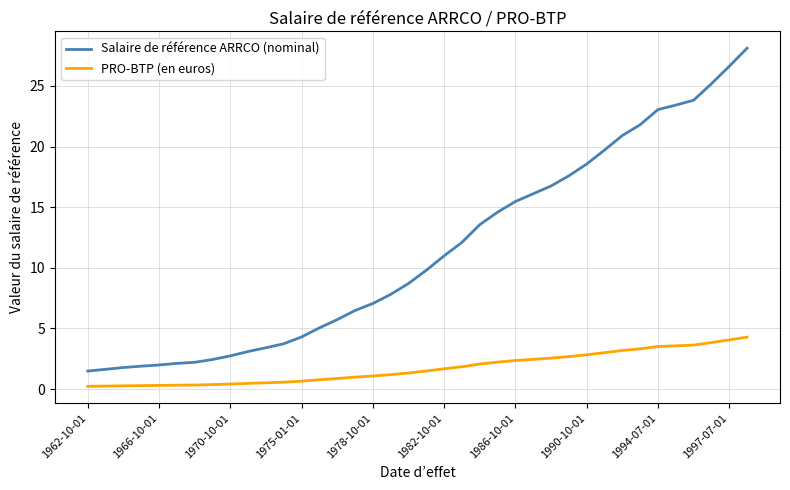

What is the greatest value displayed?

28.1